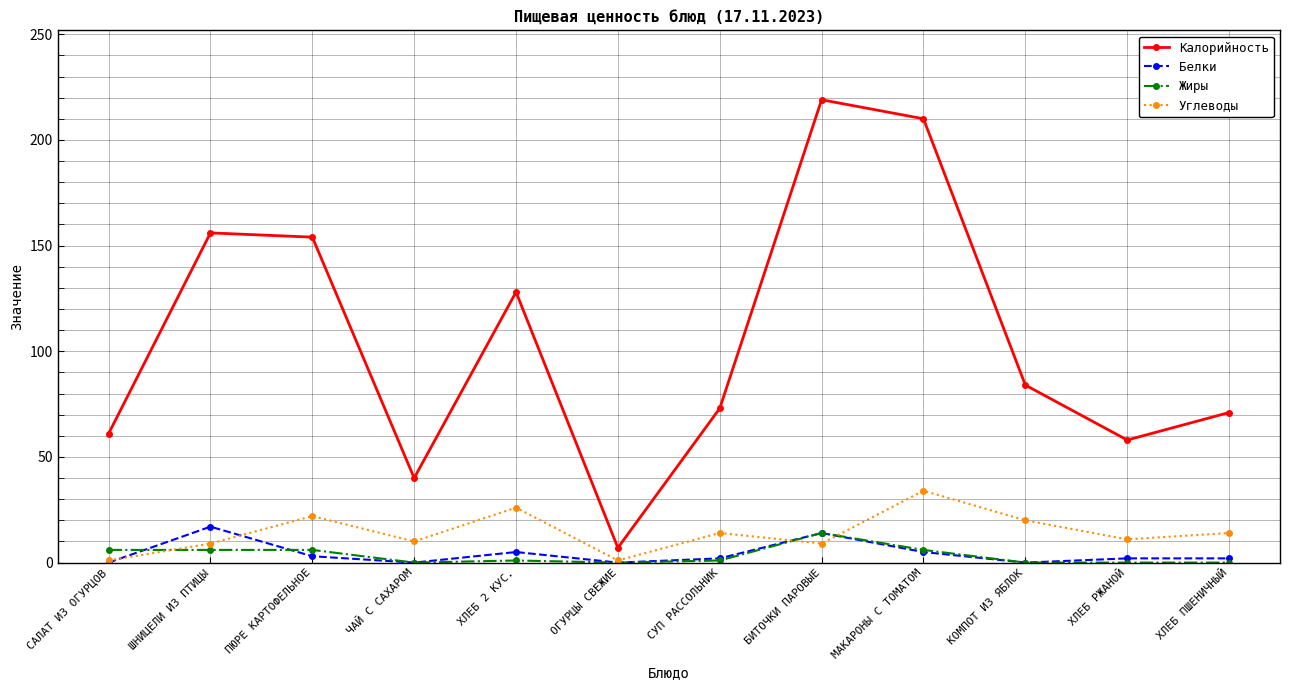

The value of Белки at МАКАРОНЫ С ТОМАТОМ is 5. True or false?

True